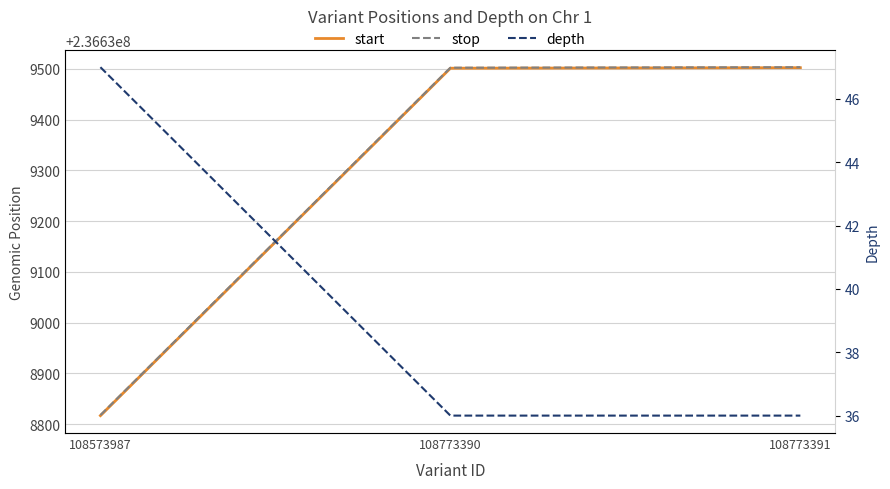

Read the start value at 108773391, to the nearest 50.

236639500